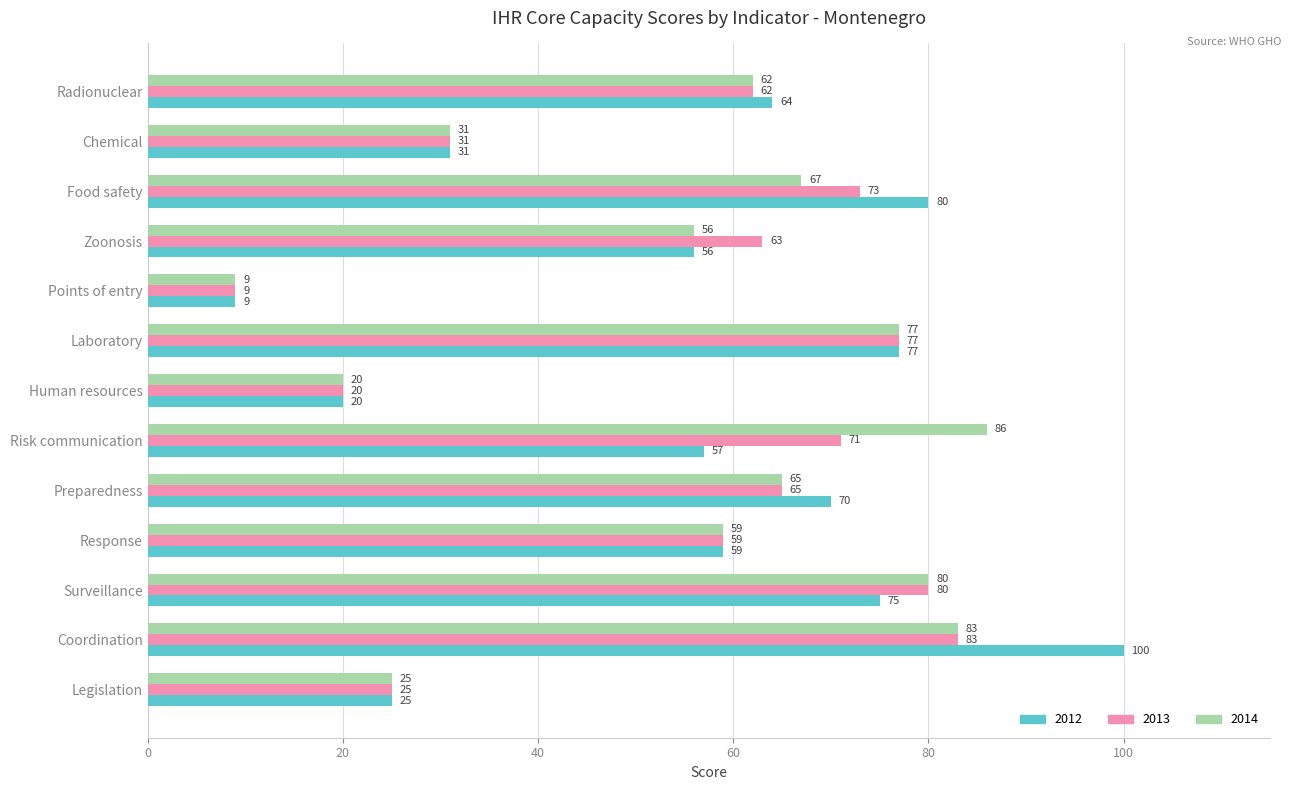

Which series changed the most between Coordination and Points of entry?

2012